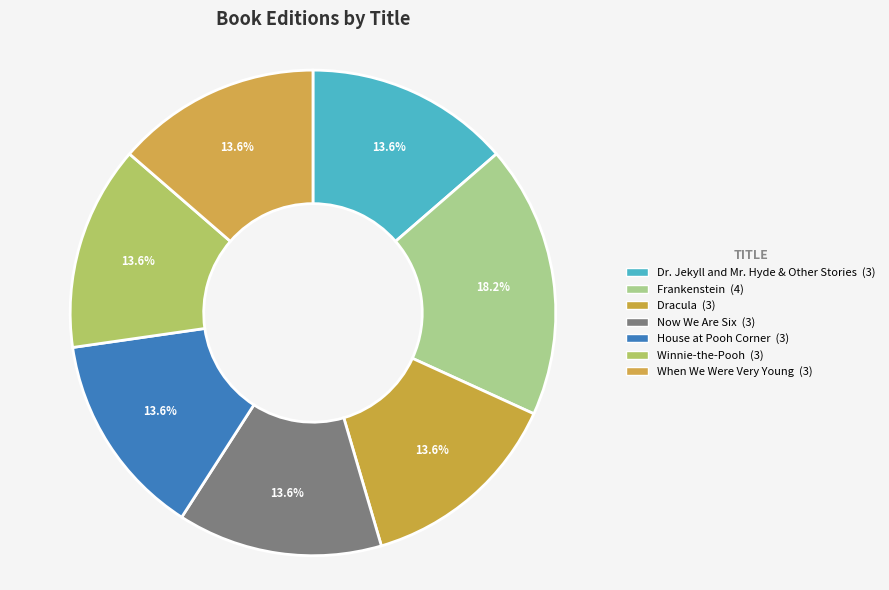

Combined, what portion of the pie is Dr. Jekyll and Mr. Hyde & Other Stories and Dracula?

27.3%